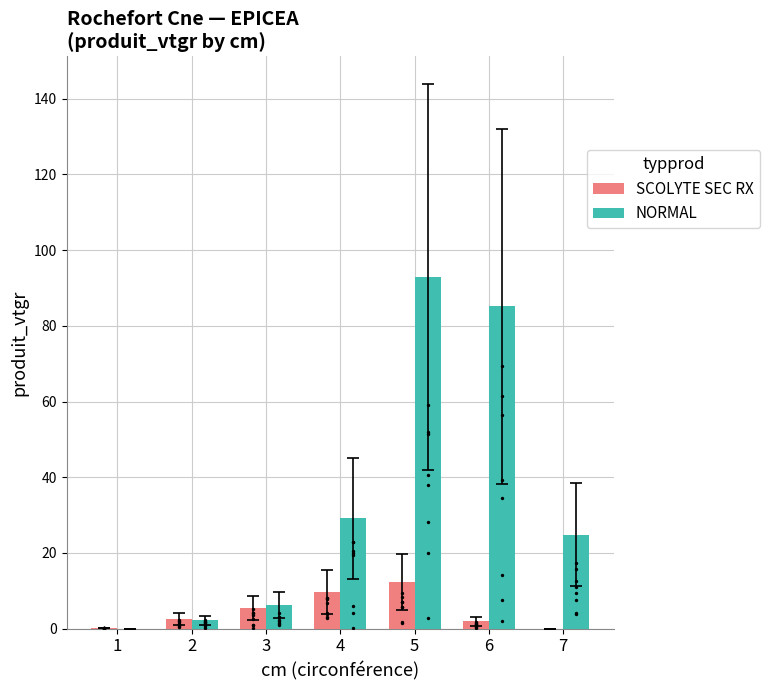

What are all the series names shown in the legend?

SCOLYTE SEC RX, NORMAL